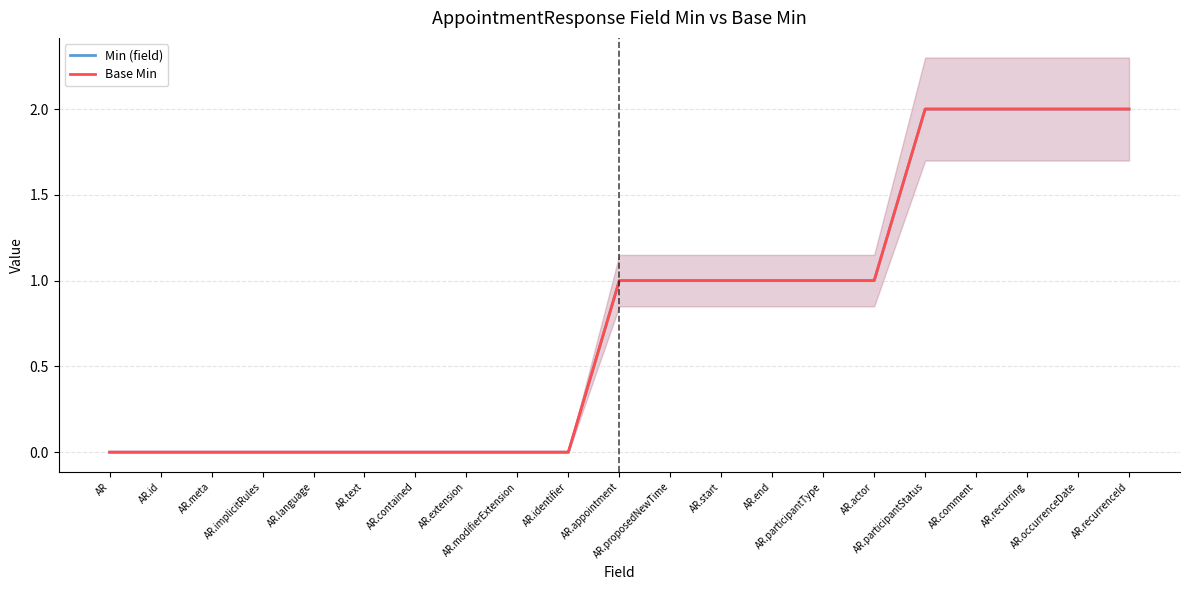

How many categories are shown in the chart?

21